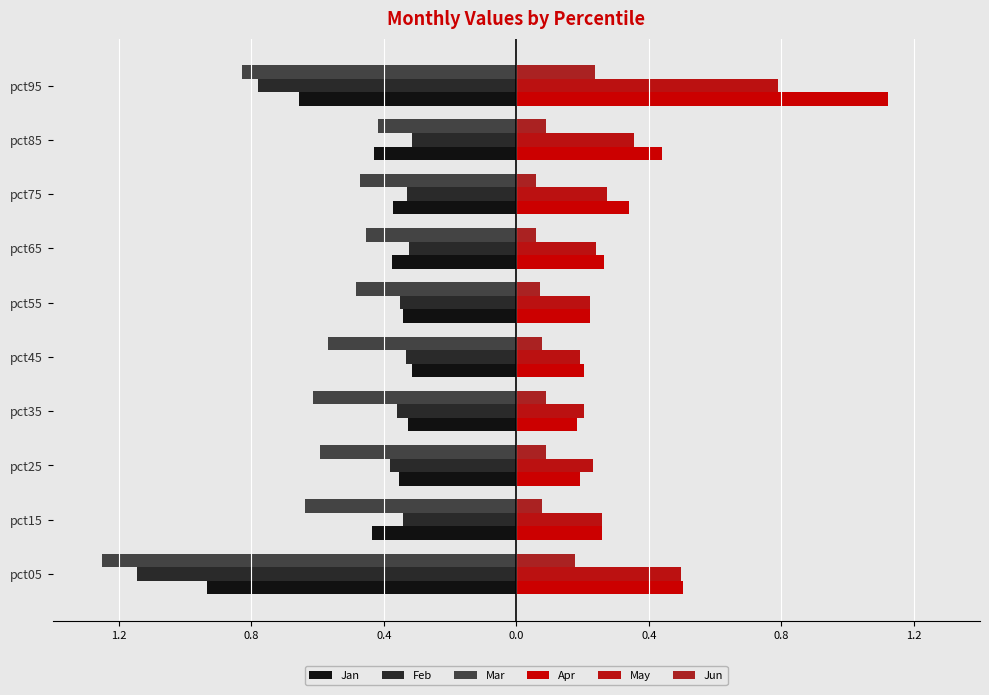

What is the maximum value for Jun?

0.2